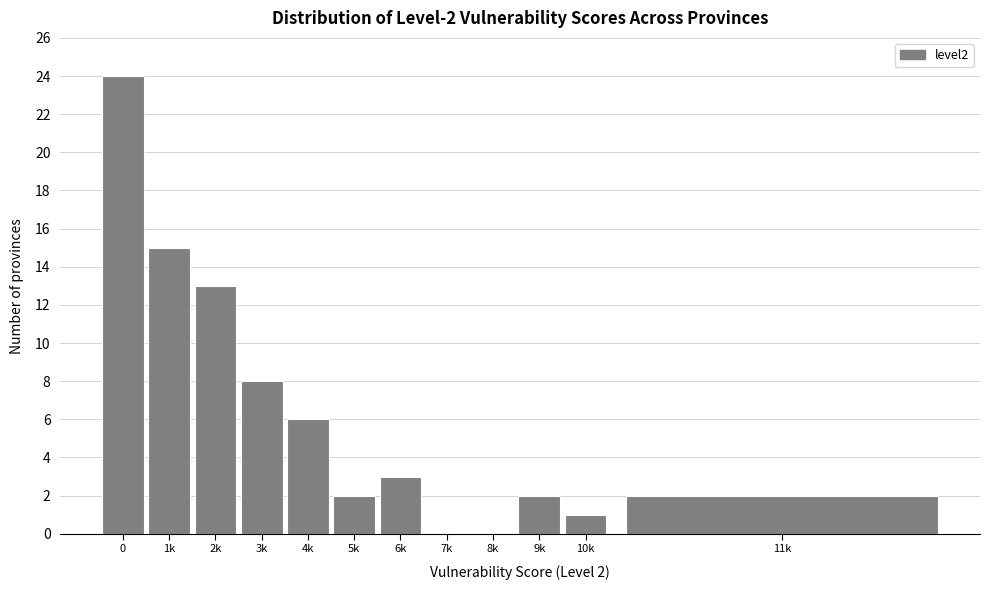

Reading right to left, what are all the values shown in this chart?

11k=2	10k=1	9k=2	8k=0	7k=0	6k=3	5k=2	4k=6	3k=8	2k=13	1k=15	0=24